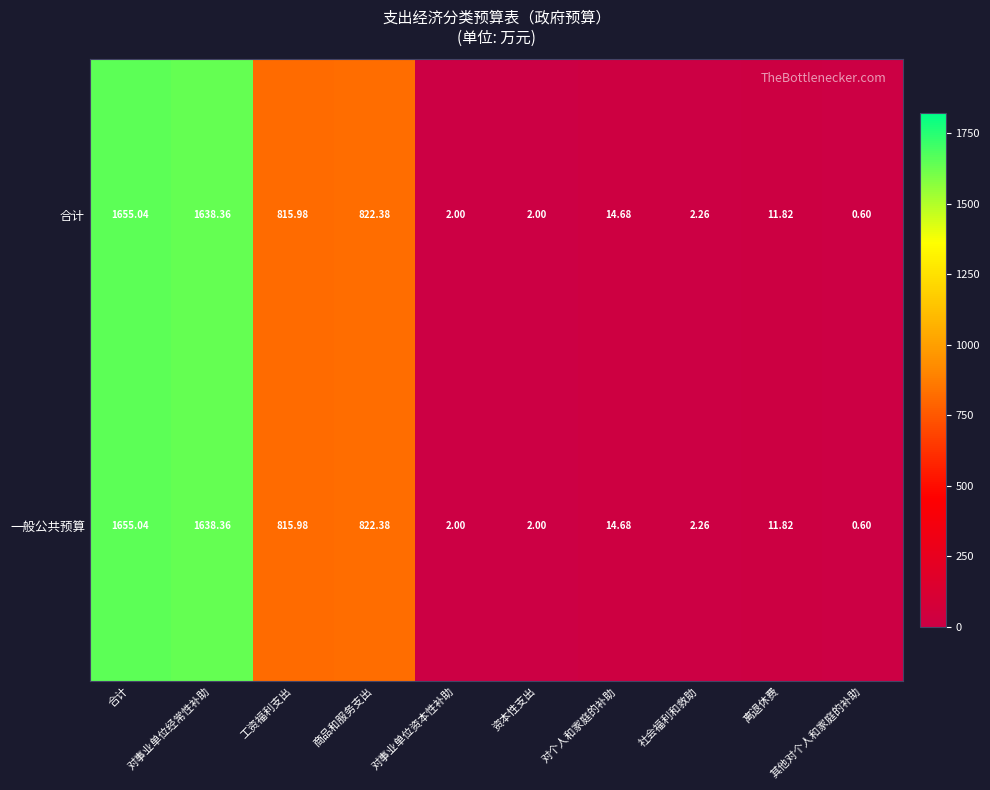

Which category has the highest value across all series?

合计